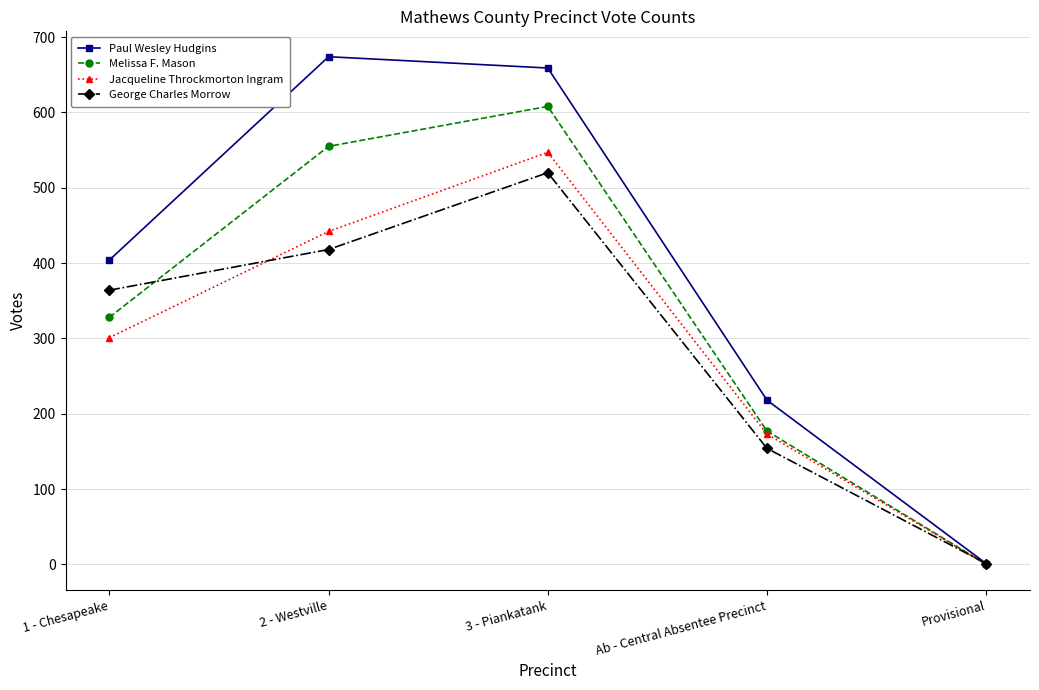

The value of Jacqueline Throckmorton Ingram at 3 - Piankatank is 873. True or false?

False